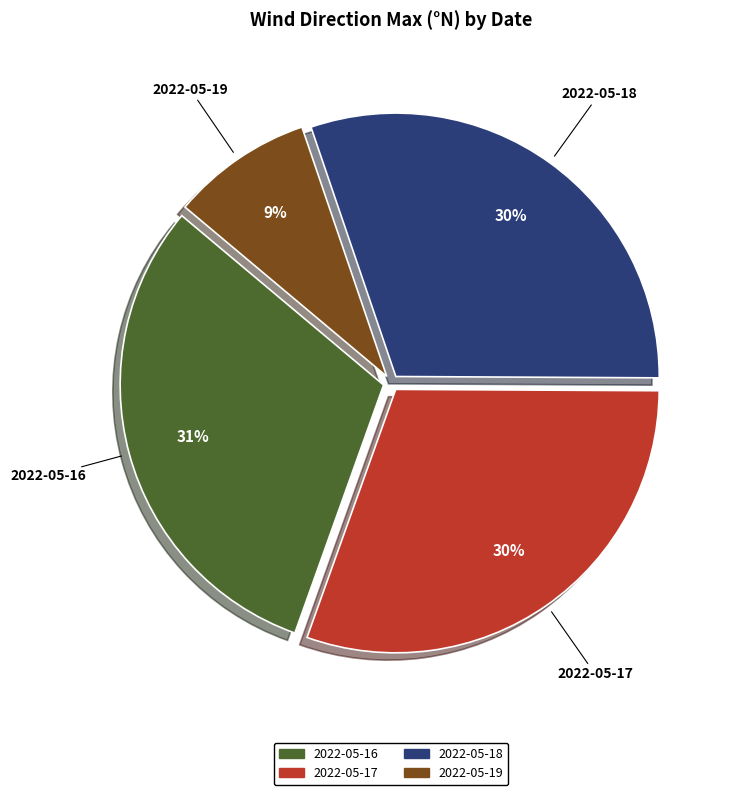

Does any single category account for the majority?

No